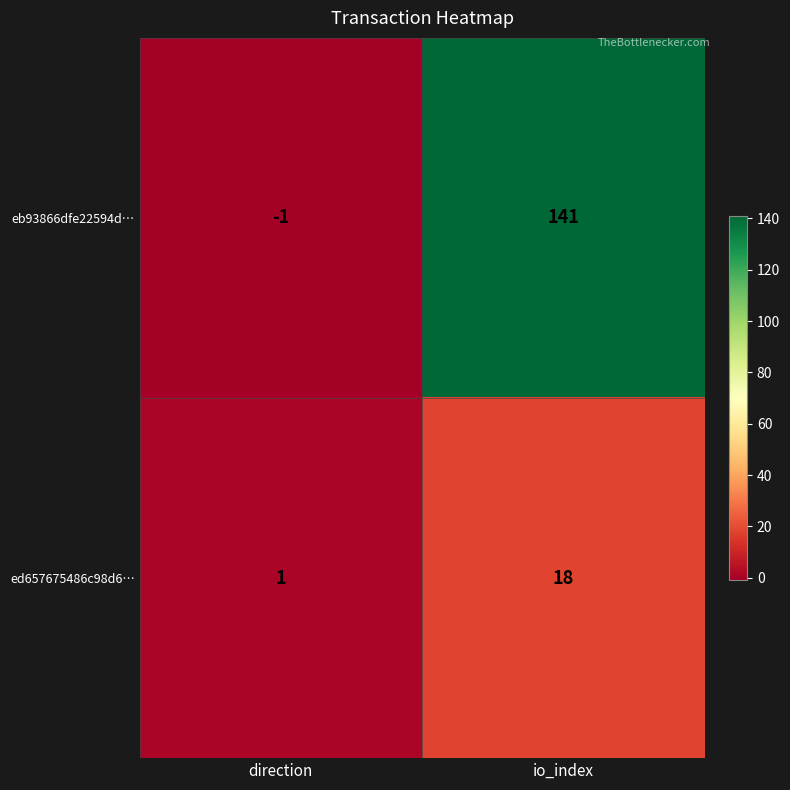

True or false: ed657675486c98d6… has a value of 0 at direction.

False